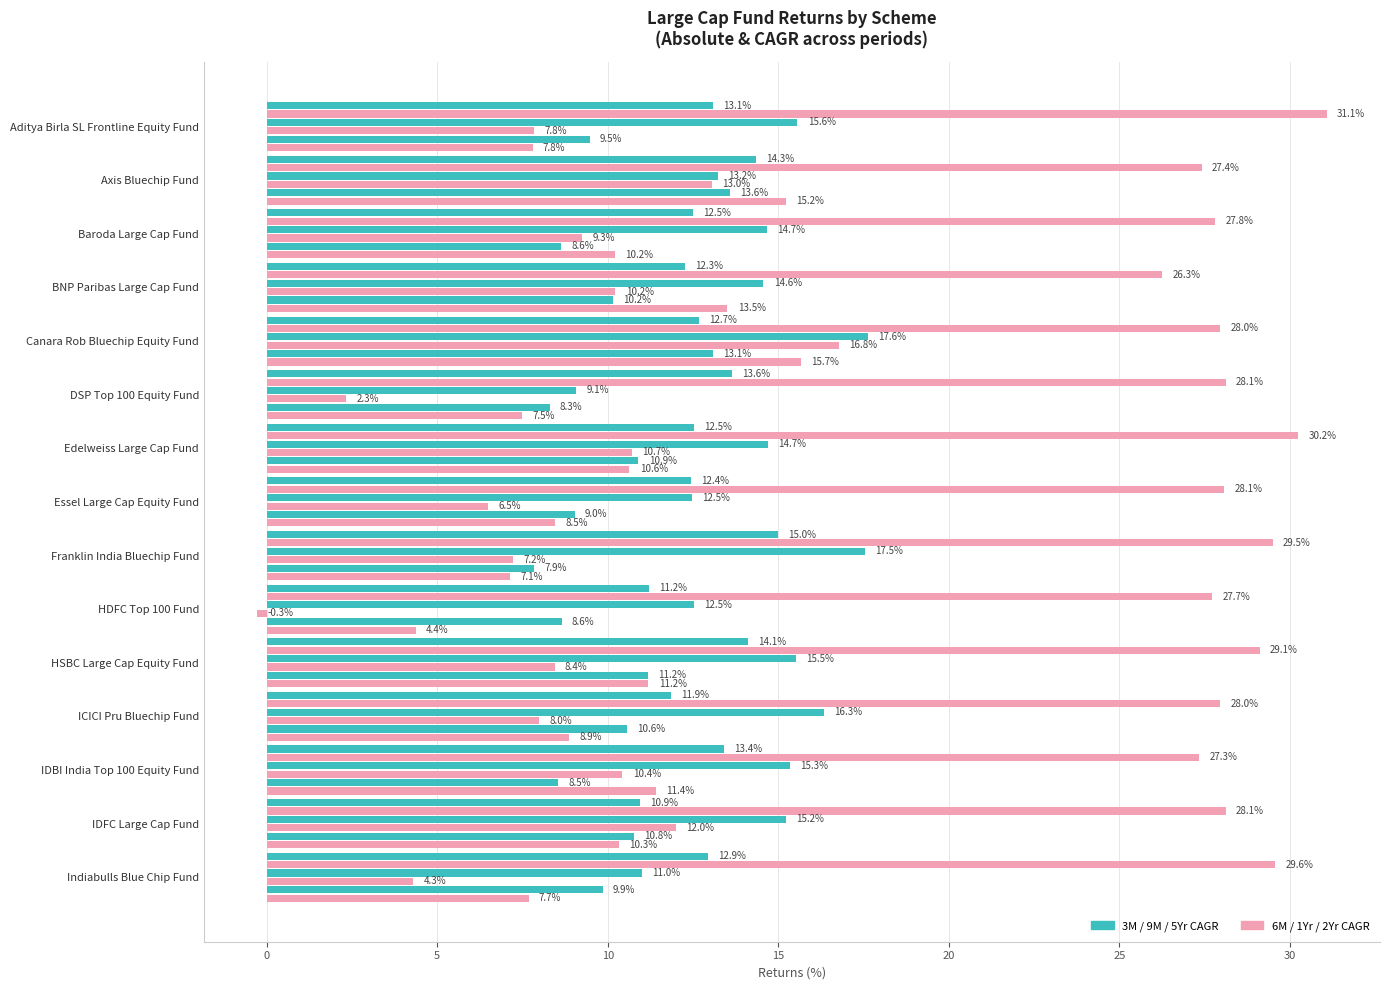

Count the number of data series in this chart.

6